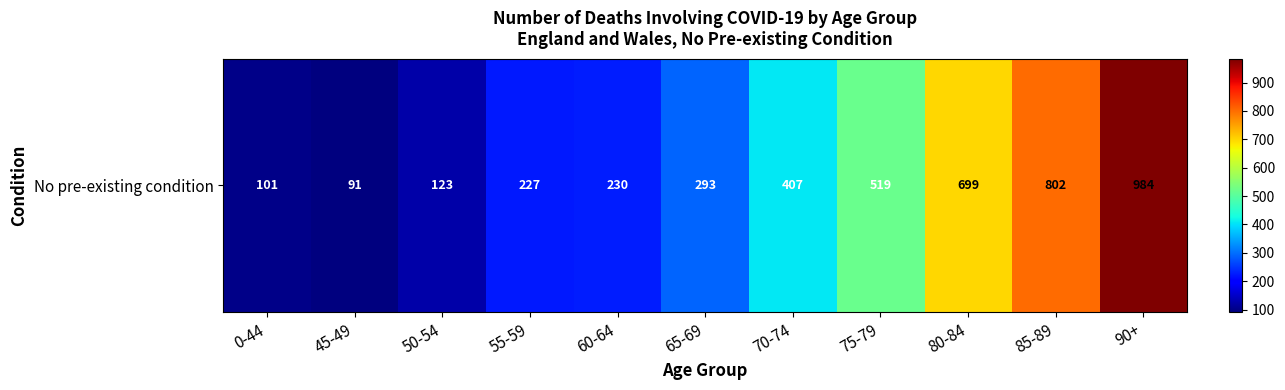

Rank the categories by value from lowest to highest.

45-49, 0-44, 50-54, 55-59, 60-64, 65-69, 70-74, 75-79, 80-84, 85-89, 90+